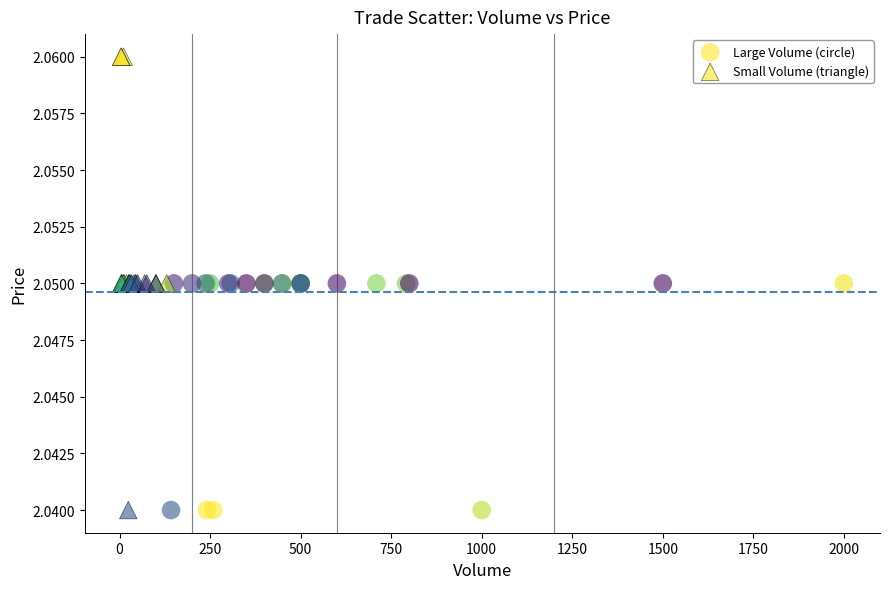

Which series has the largest Y range (max minus min)?

Small Volume (triangle)